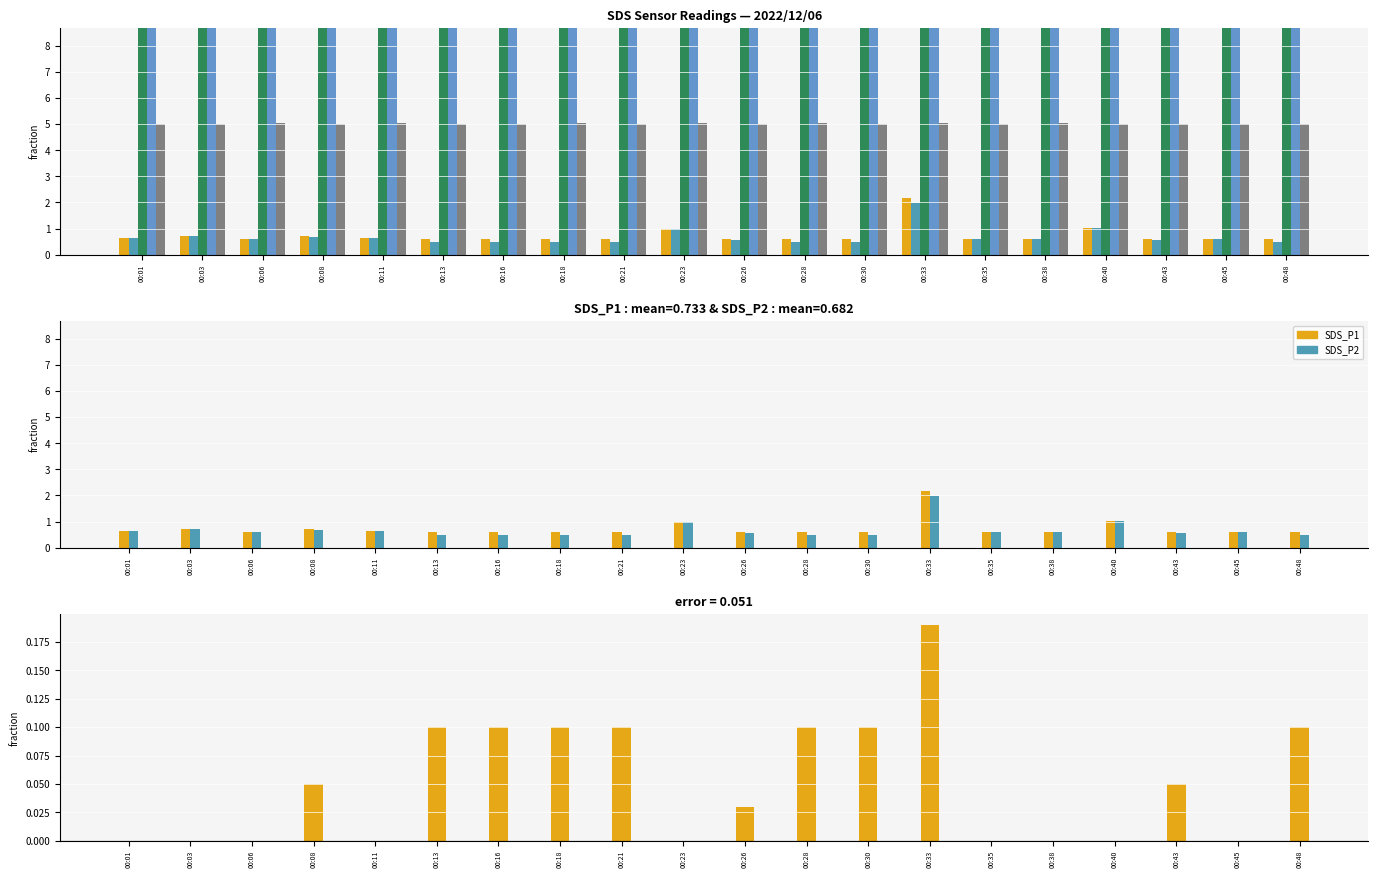

Between 00:38 and 00:33, which is larger?

00:33